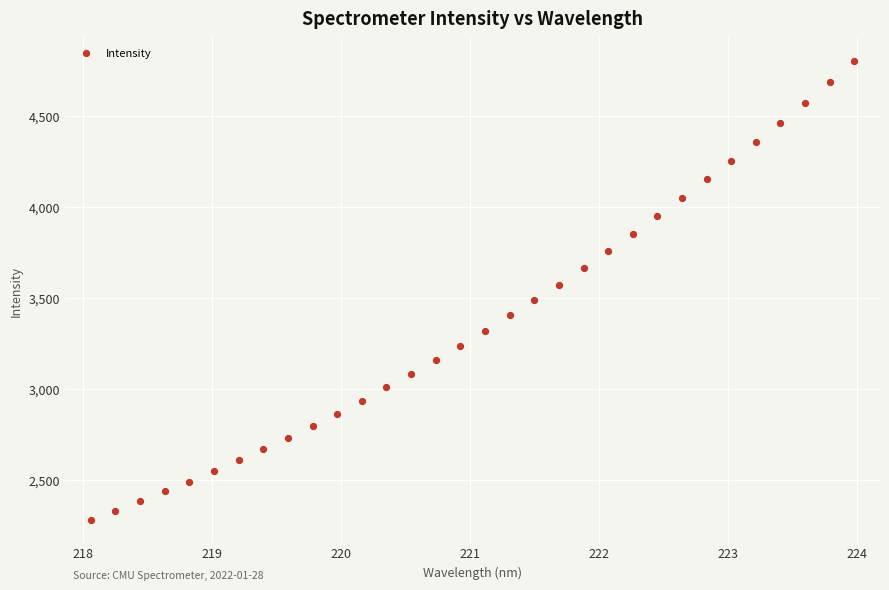

What is the range of X values (max minus min)?

5.9